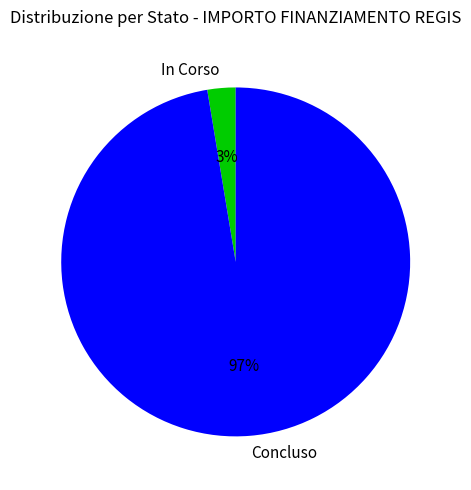

Do Concluso and In Corso together represent more than half of the pie?

Yes